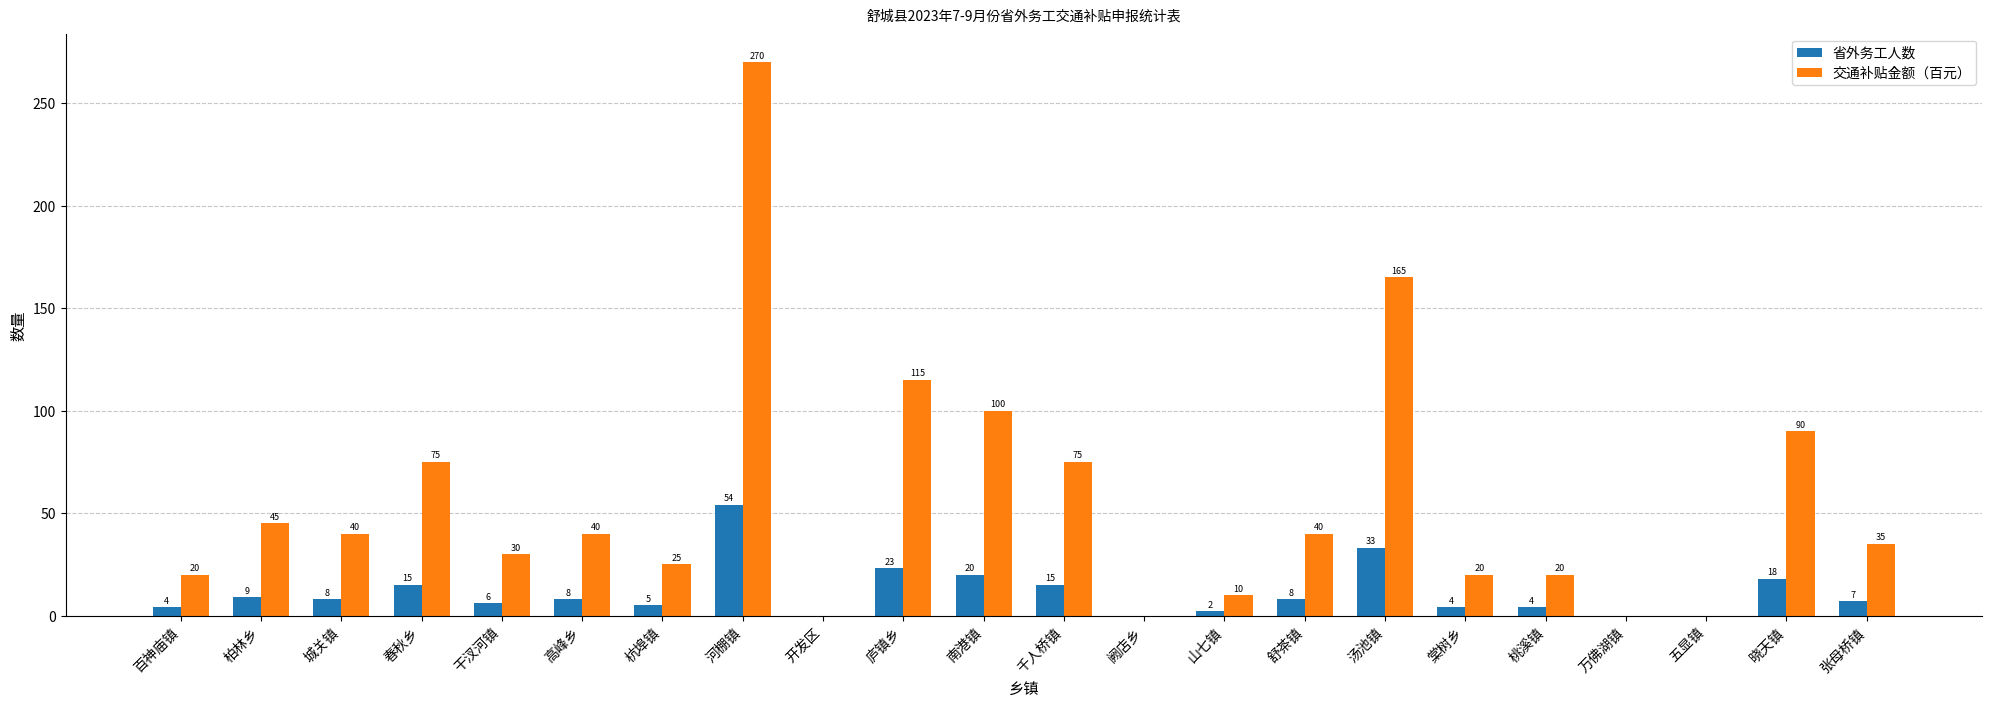

Is it true that 交通补贴金额（百元） equals 129 at 开发区?

False